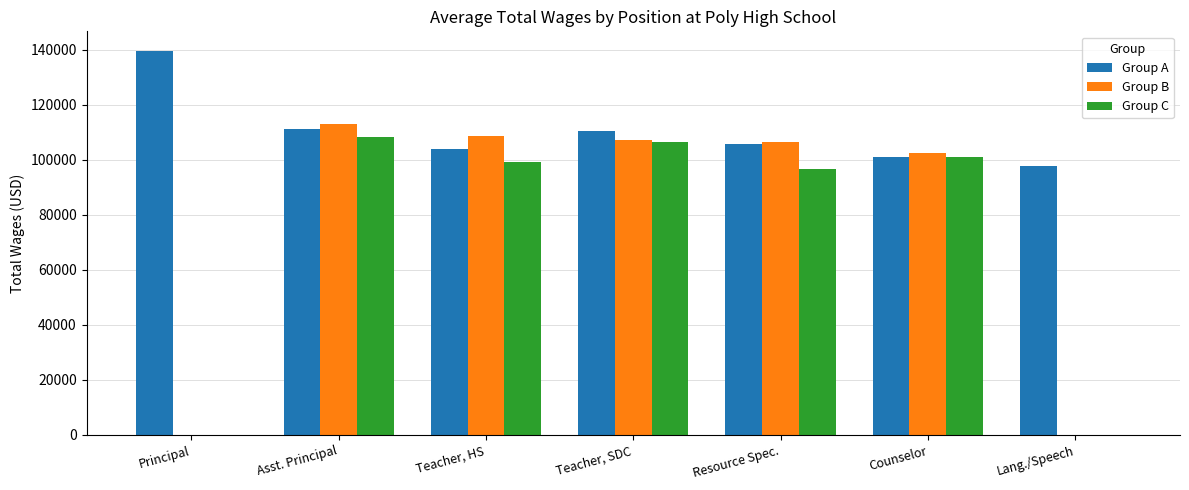

Is it true that Group C equals 106569.0 at Teacher, SDC?

True